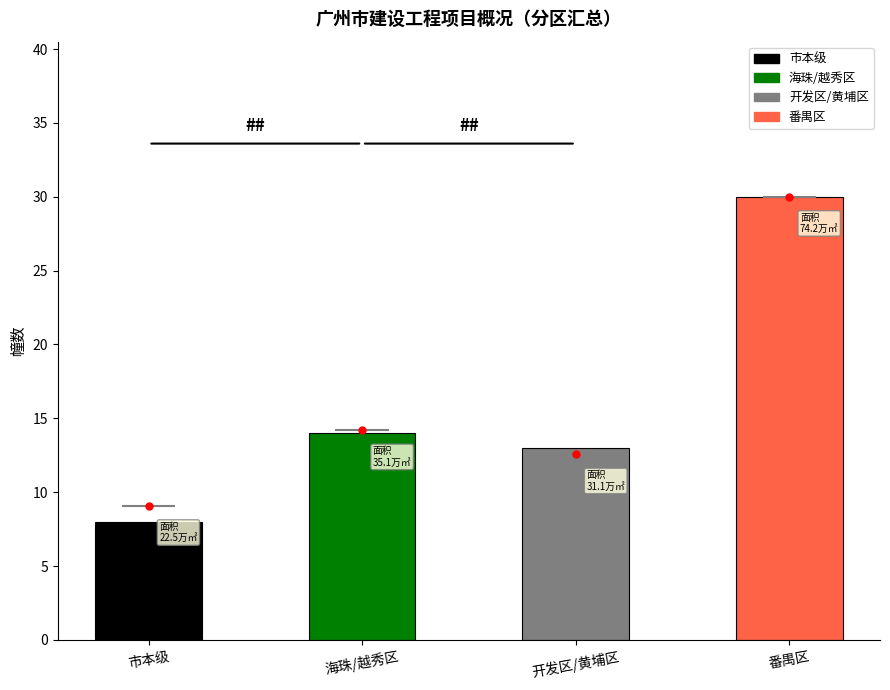

Which label corresponds to the smallest value in the chart?

市本级